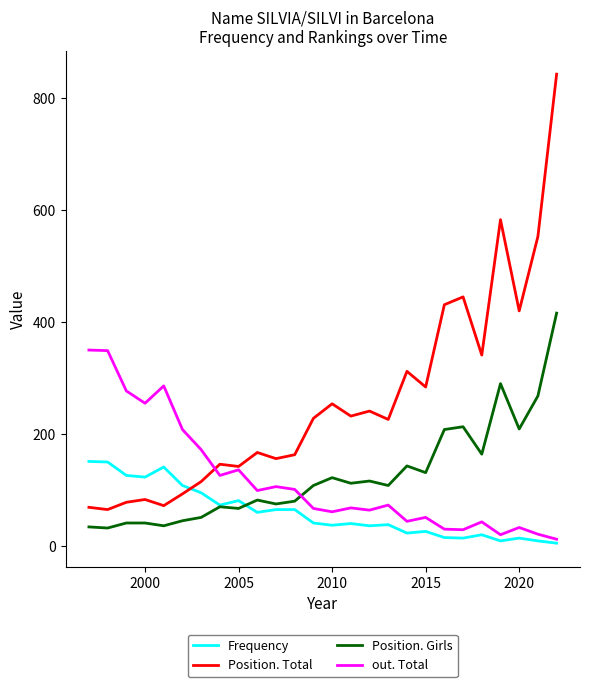

Rank the series by their maximum value, from highest to lowest.

Position. Total, Position. Girls, out. Total, Frequency